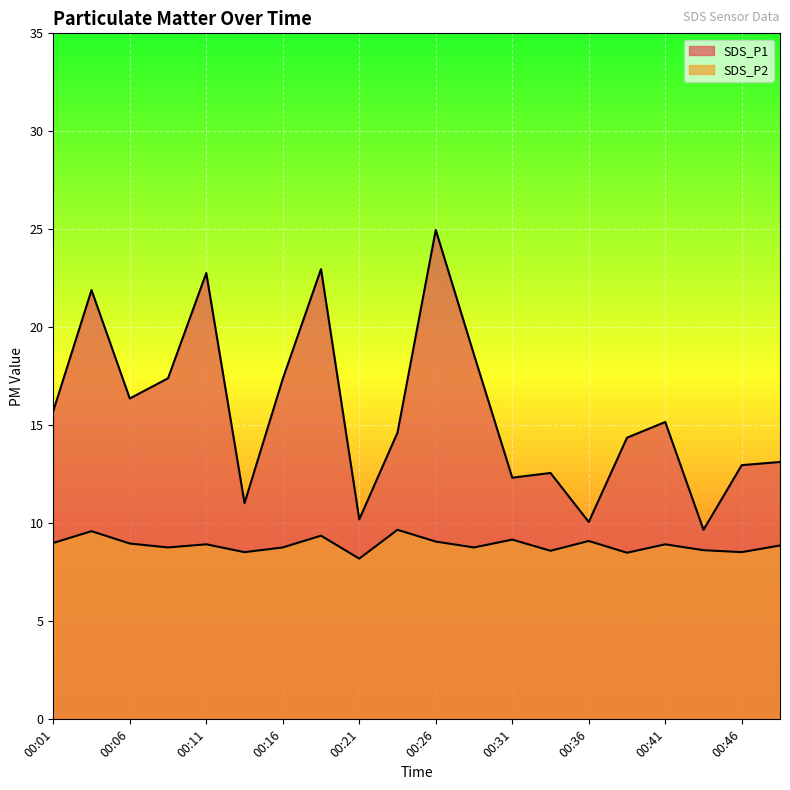

The SDS_P1 series shows 21.9 at 00:04. True or false?

True